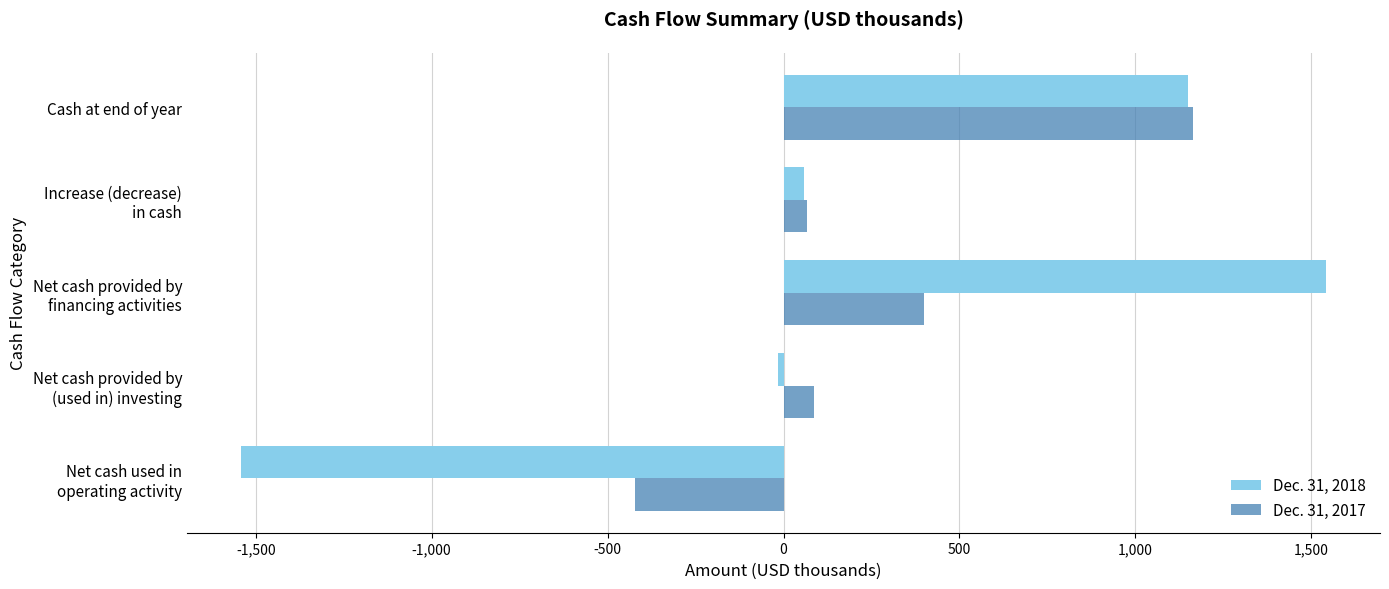

What is the greatest value displayed?

1541